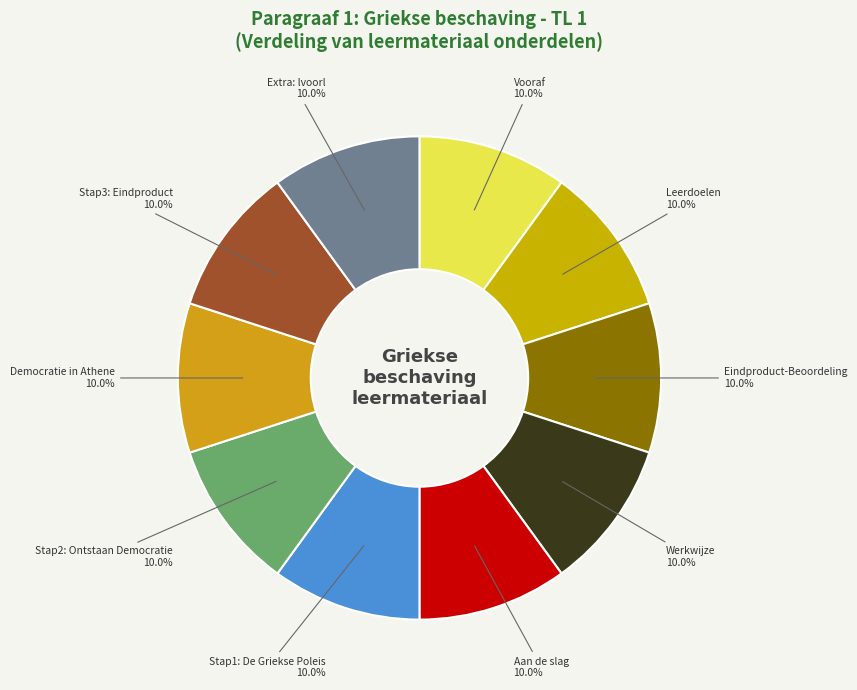

Is Eindproduct-Beoordeling the majority of the pie?

No